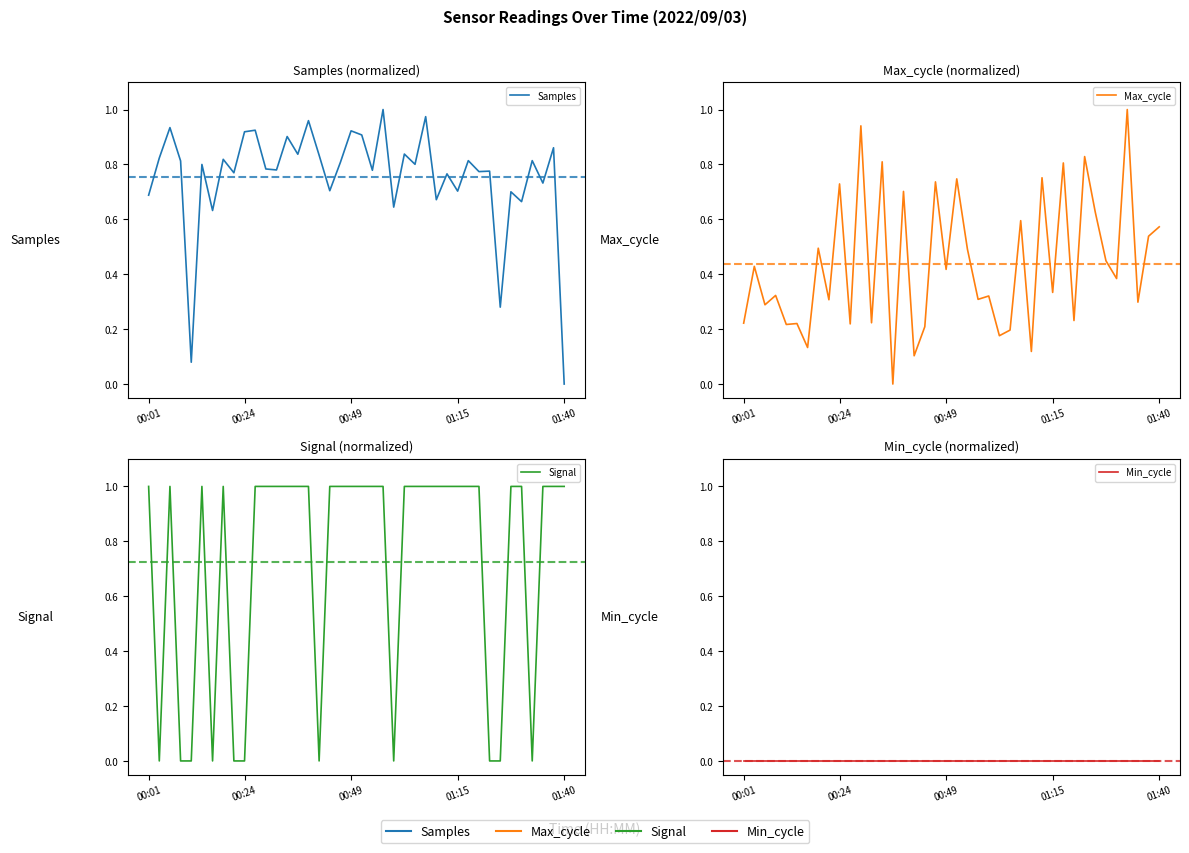

Is it true that Min_cycle equals 0.0 at 24?

True